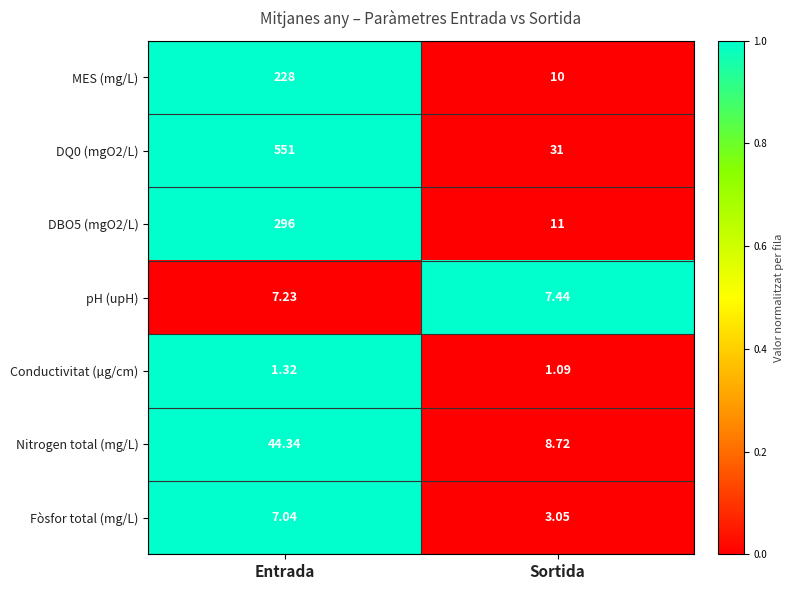

Which series has the widest spread of values?

DQ0 (mgO2/L)